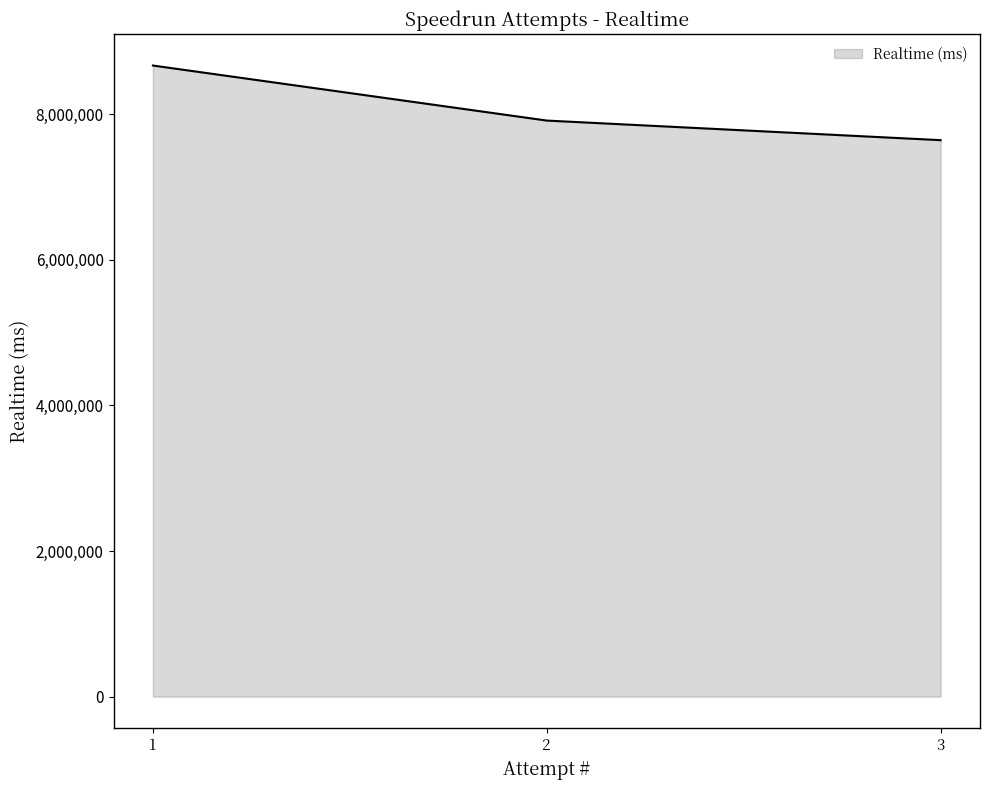

Reading left to right, extract all data points from this chart.

8666548	7910780	7641727